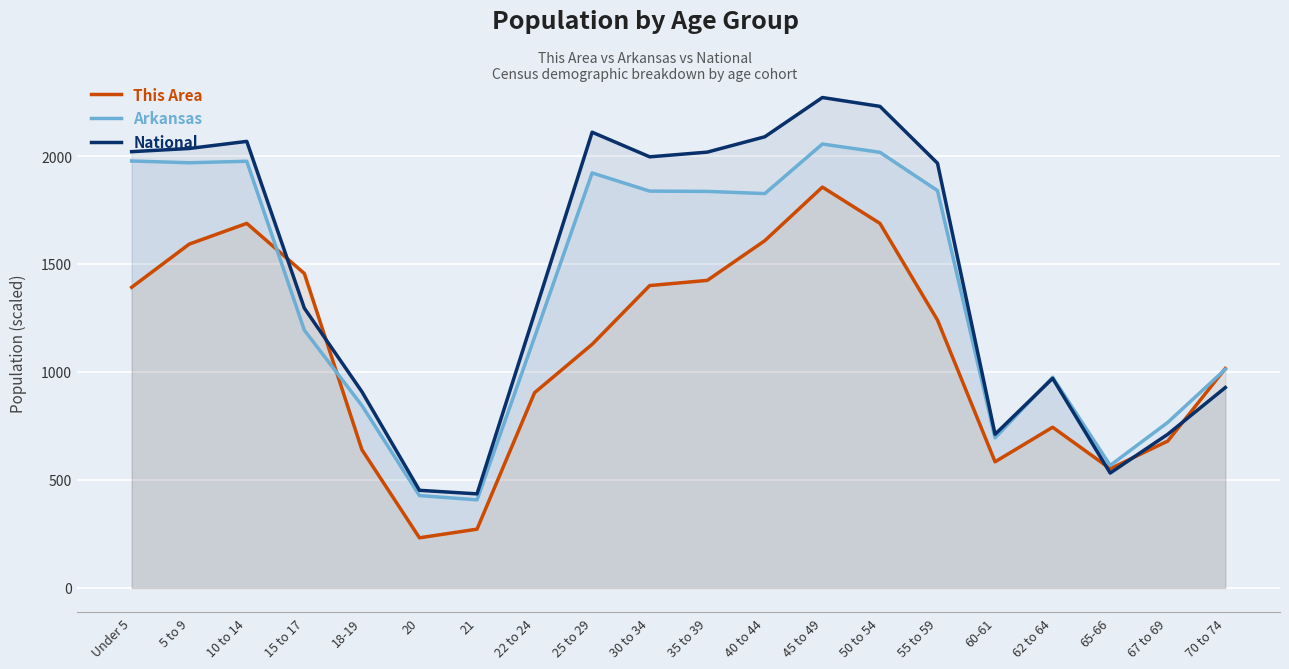

Is it true that Arkansas equals 1839.6 at 55 to 59?

True